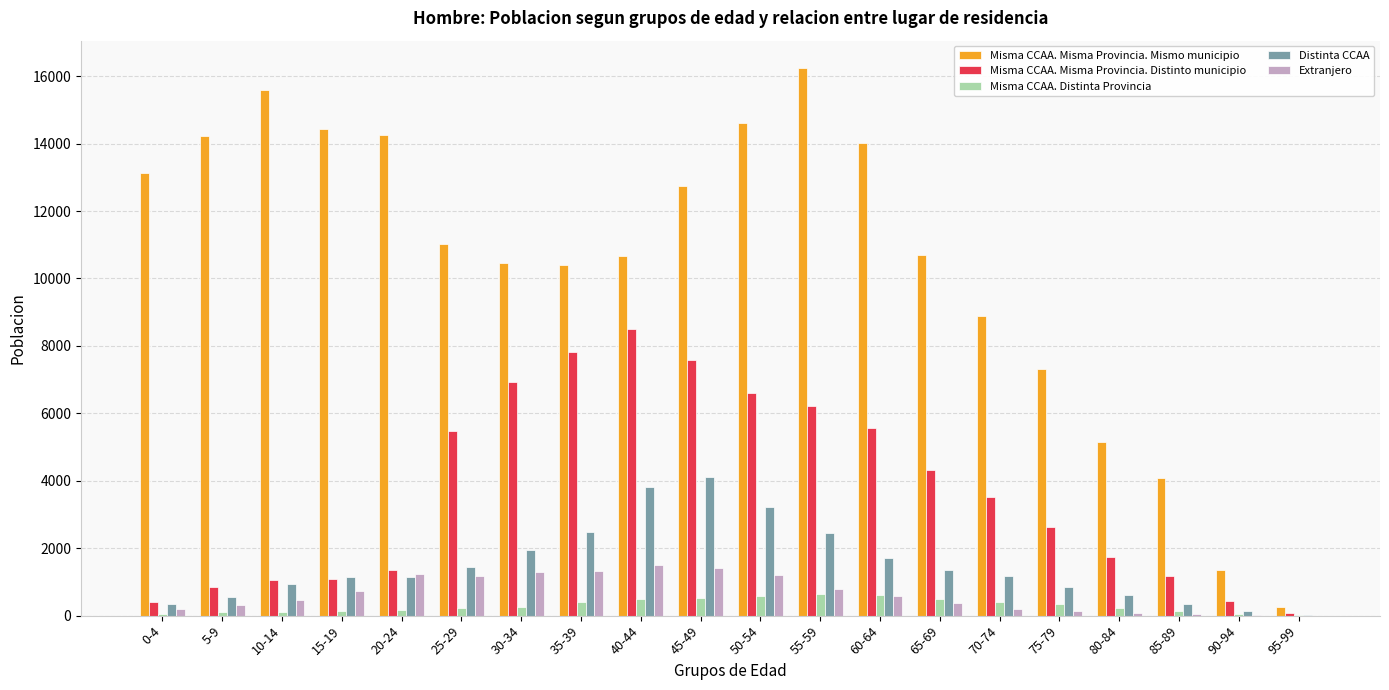

How many series are shown in this chart?

5